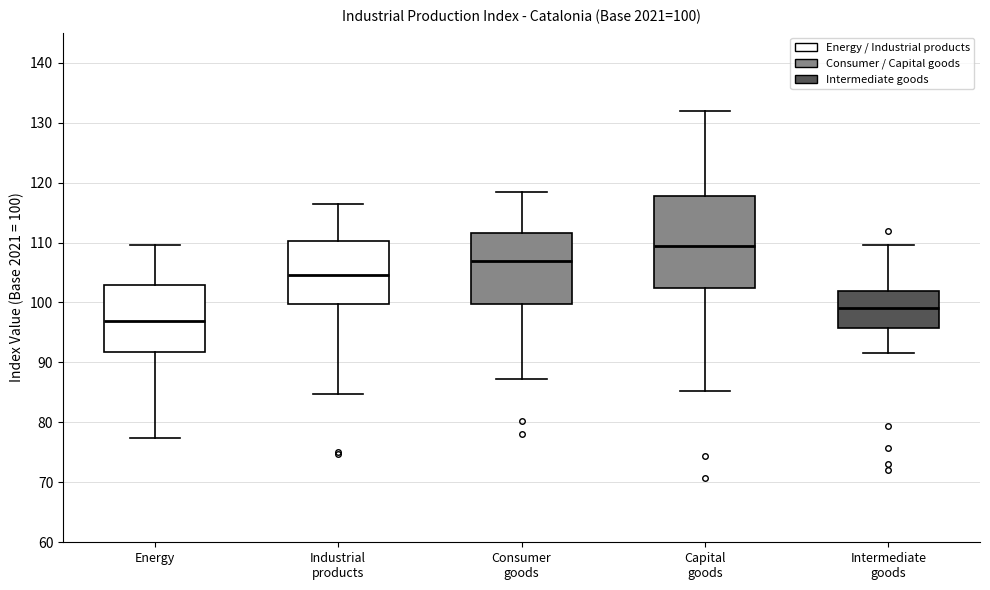

Which box has the lowest median line?

Energy